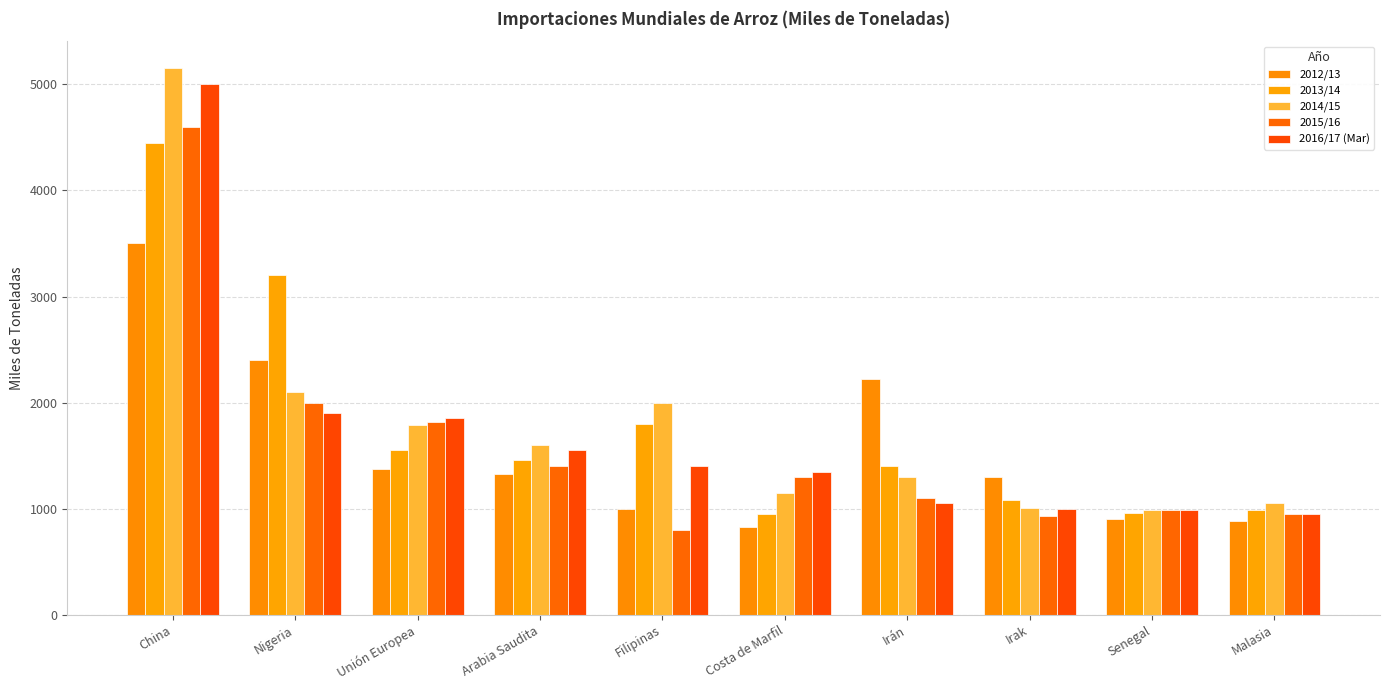

What is the label of the 4th bar from the right?

Irán